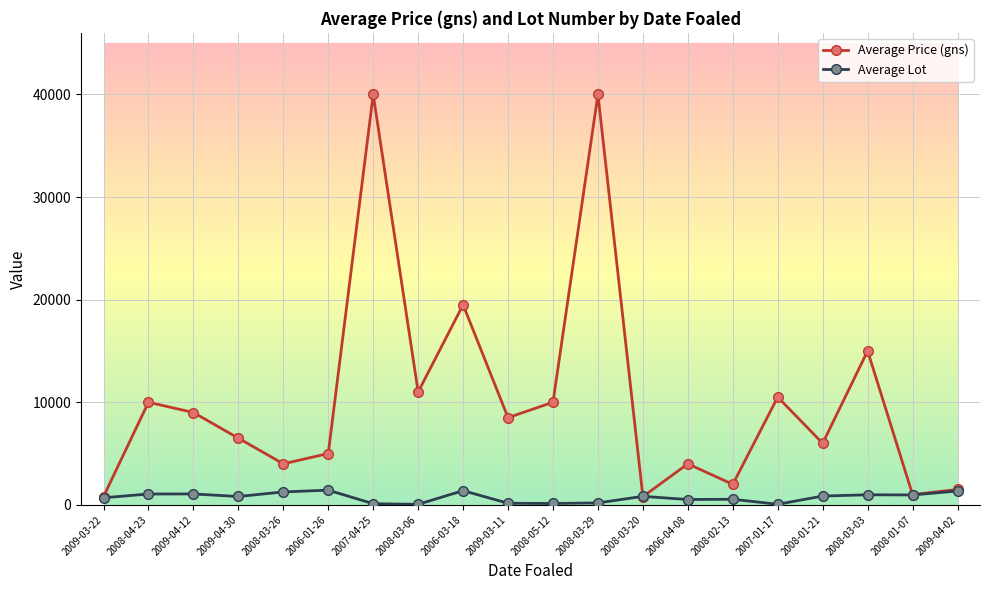

Does the chart display data point markers on the line(s)?

Yes